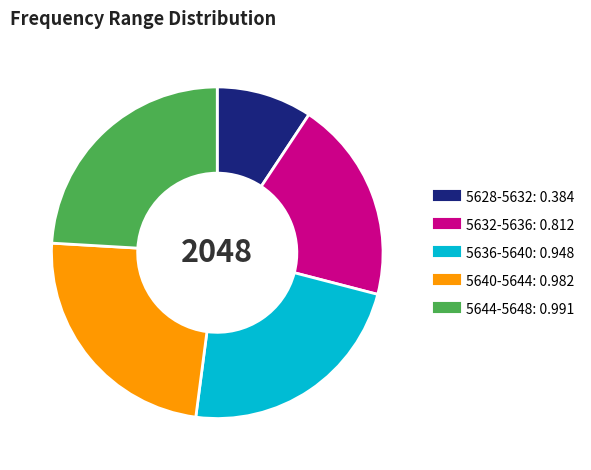

Between 5644-5648 and 5636-5640, which is larger?

5644-5648